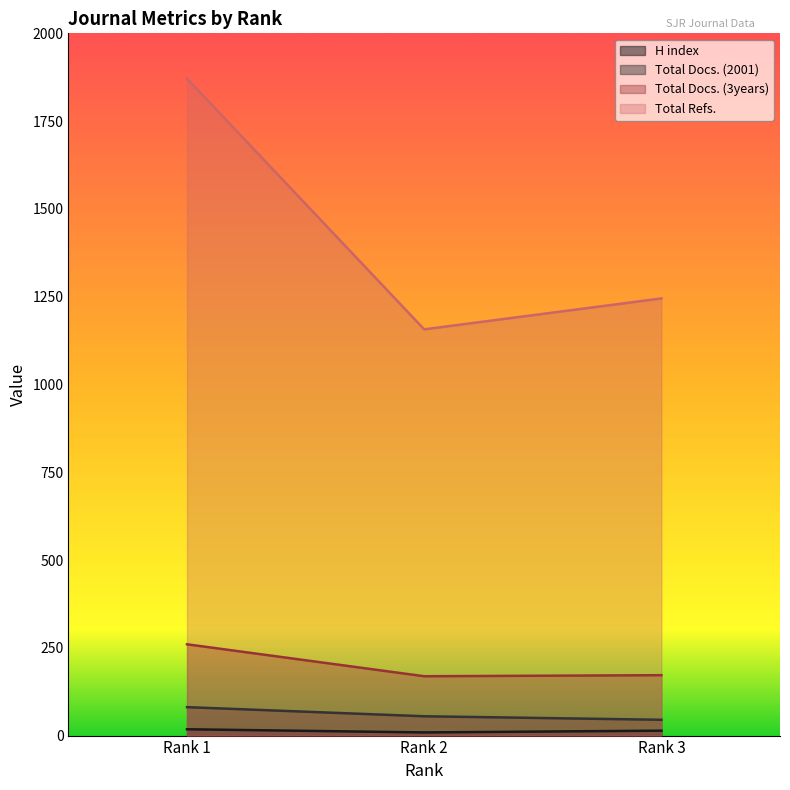

What is the difference between the maximum and second lowest values in the Total Refs. series?

626